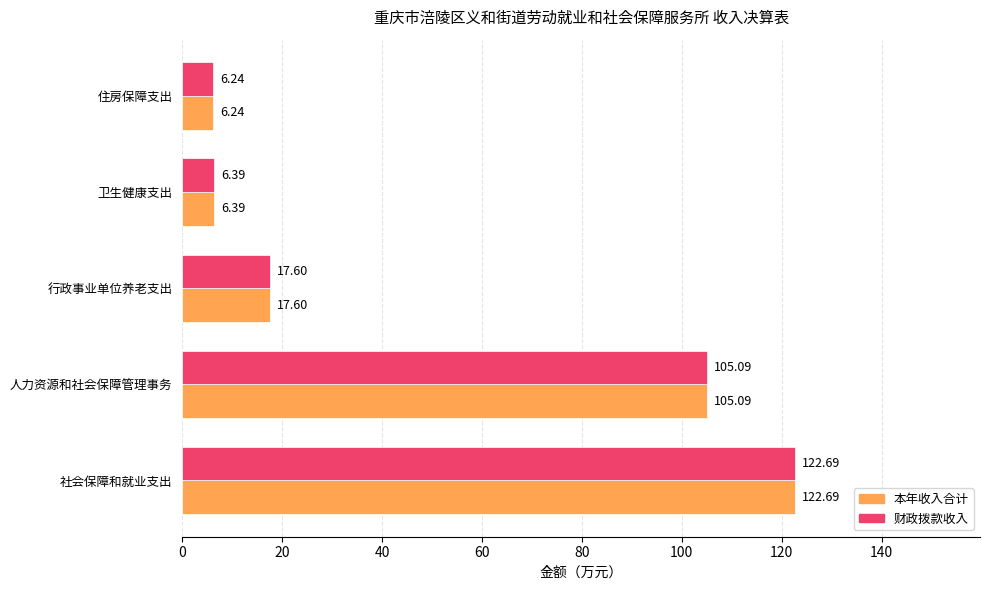

At which label is 财政拨款收入 closest to 64?

人力资源和社会保障管理事务